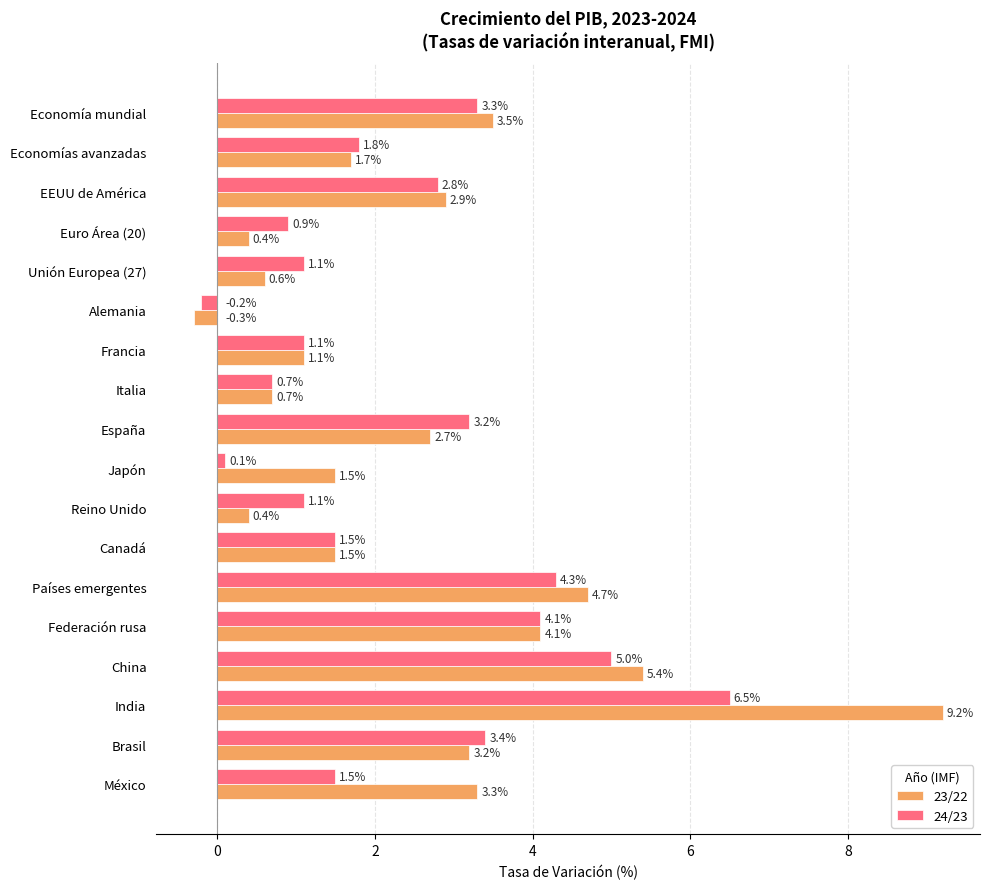

The 23/22 series shows 0.4 at Reino Unido. True or false?

True